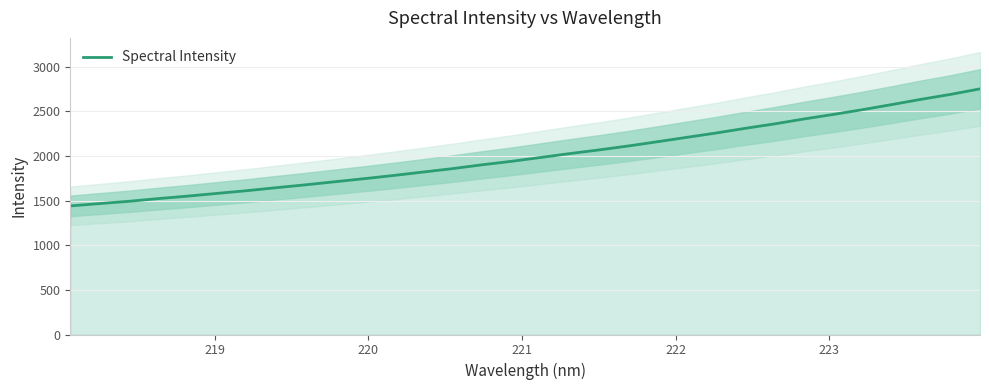

What is the maximum value for Spectral Intensity?

2750.6